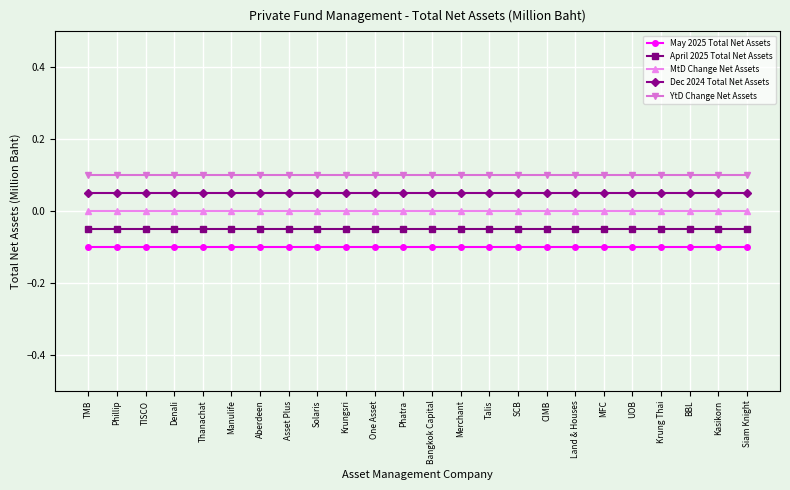

List the series in order of their peak value, highest first.

YtD Change Net Assets, Dec 2024 Total Net Assets, MtD Change Net Assets, April 2025 Total Net Assets, May 2025 Total Net Assets